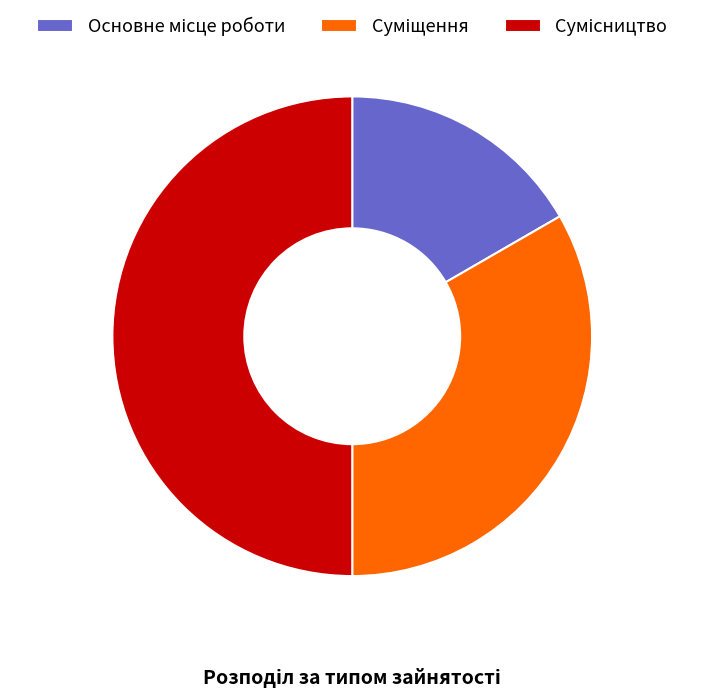

What percentage is the Основне місце роботи slice, to the nearest percent?

17%